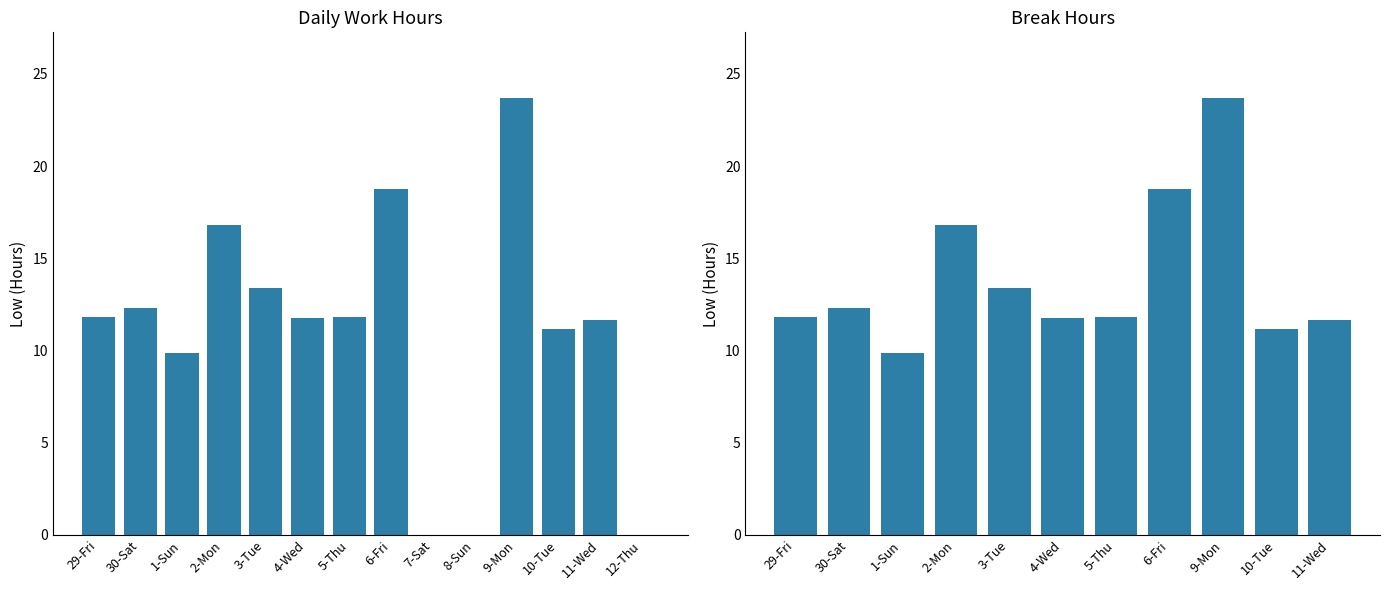

How many data points are less than 11?

4